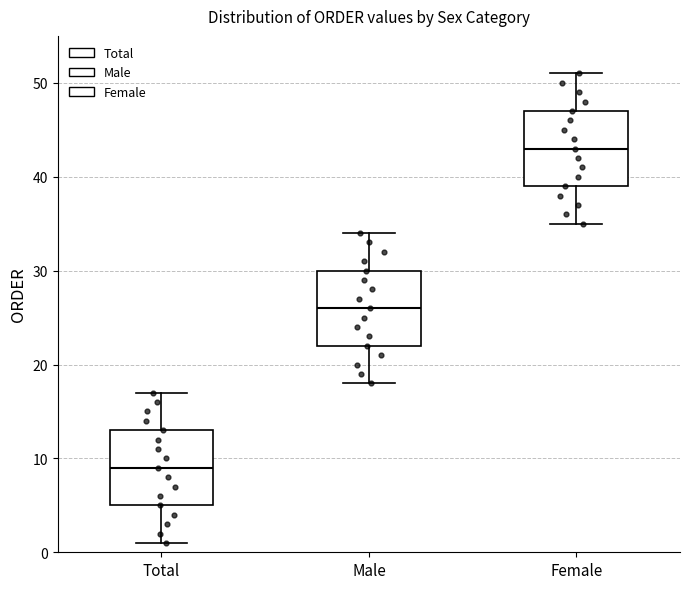

Which box's median line is the lowest?

Total